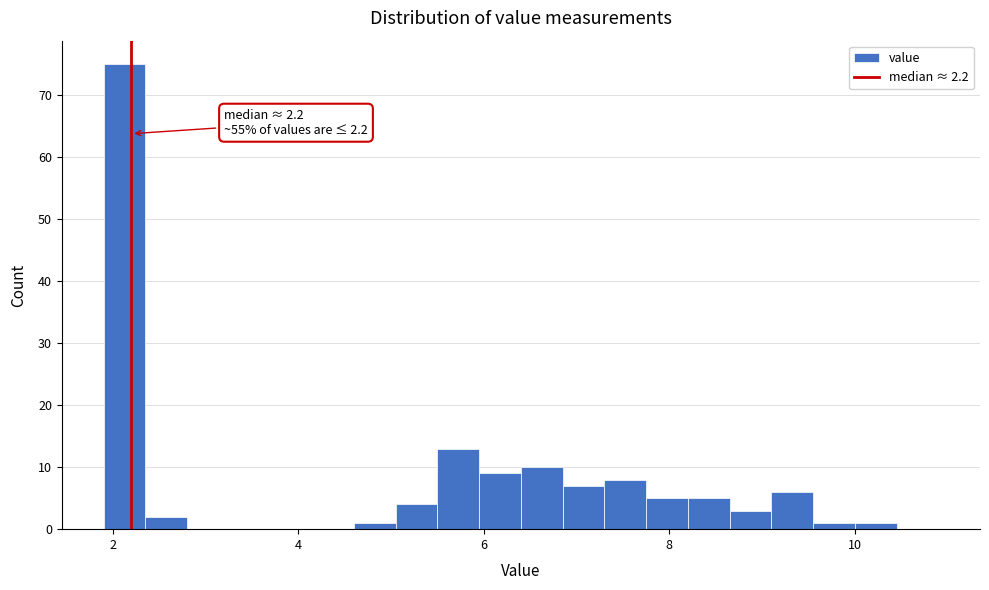

Read against the x-axis, roughly where is the centre of the tallest bar?

2.2